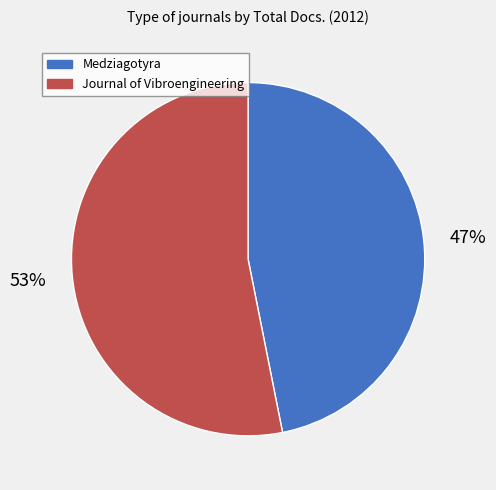

Which category accounts for the majority?

Journal of Vibroengineering